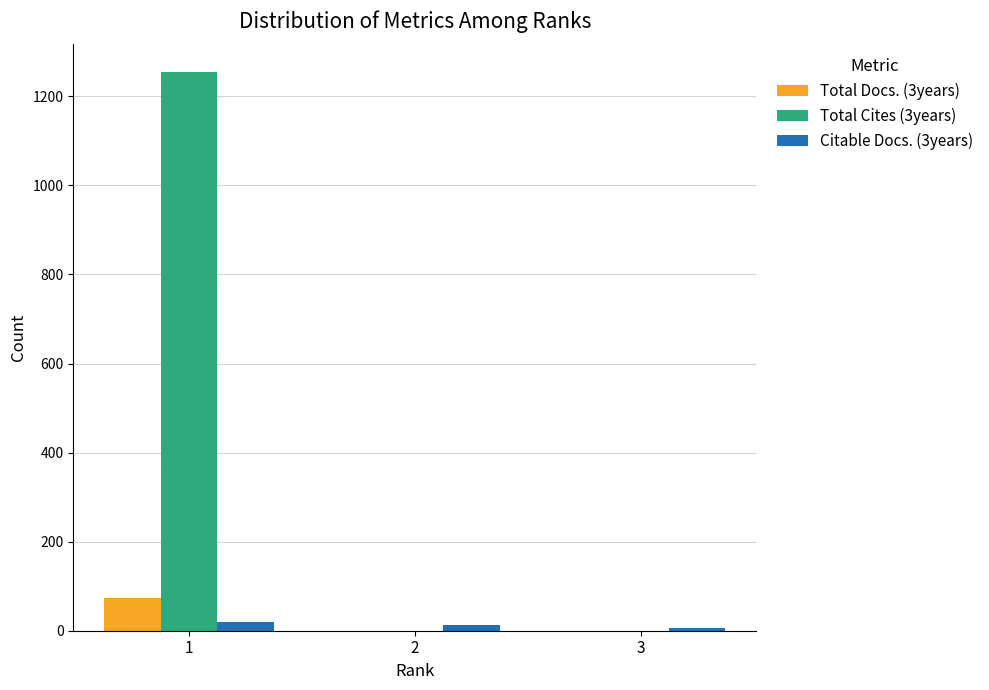

Which category has the highest value across all series?

1